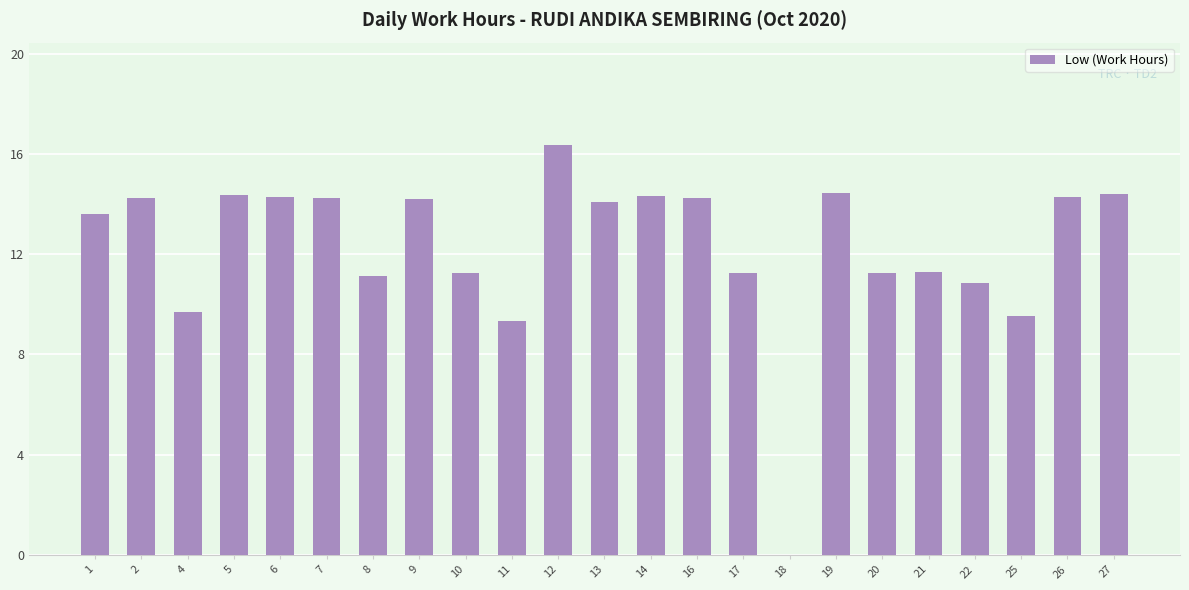

What is the sum of the values at 5 and 8?

25.5